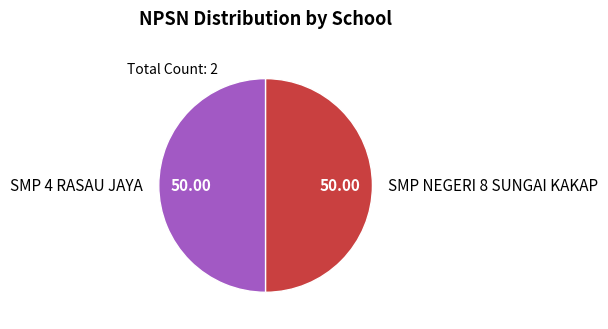

Do SMP NEGERI 8 SUNGAI KAKAP and SMP 4 RASAU JAYA together represent more than half of the pie?

Yes